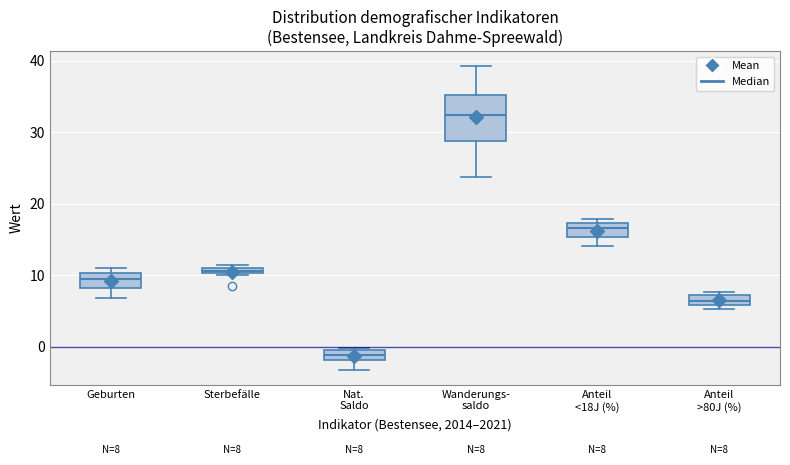

Which box's median line is the highest?

Wanderungs- saldo